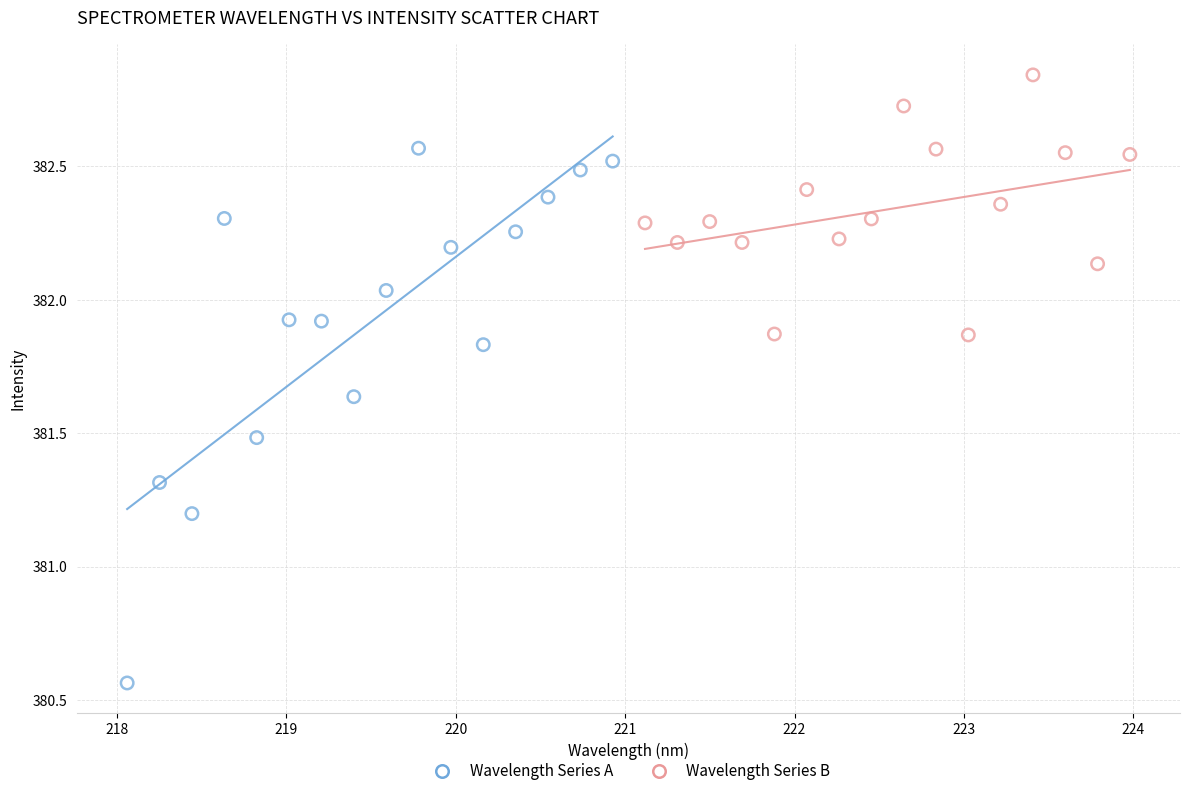

Which series contains the lowest Y value?

Wavelength Series A